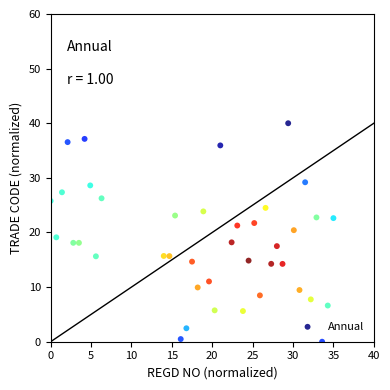

What is the range of X values (max minus min)?

35.0